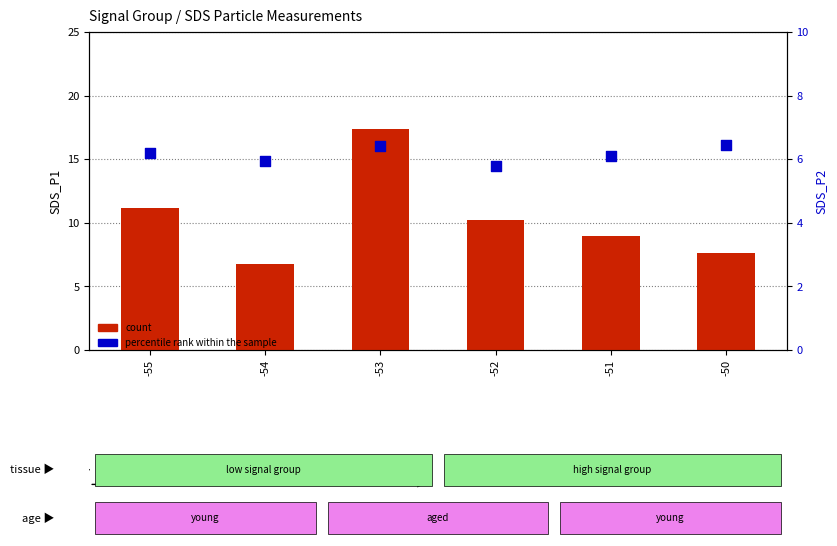

What is the total value across all series at -51?

15.1